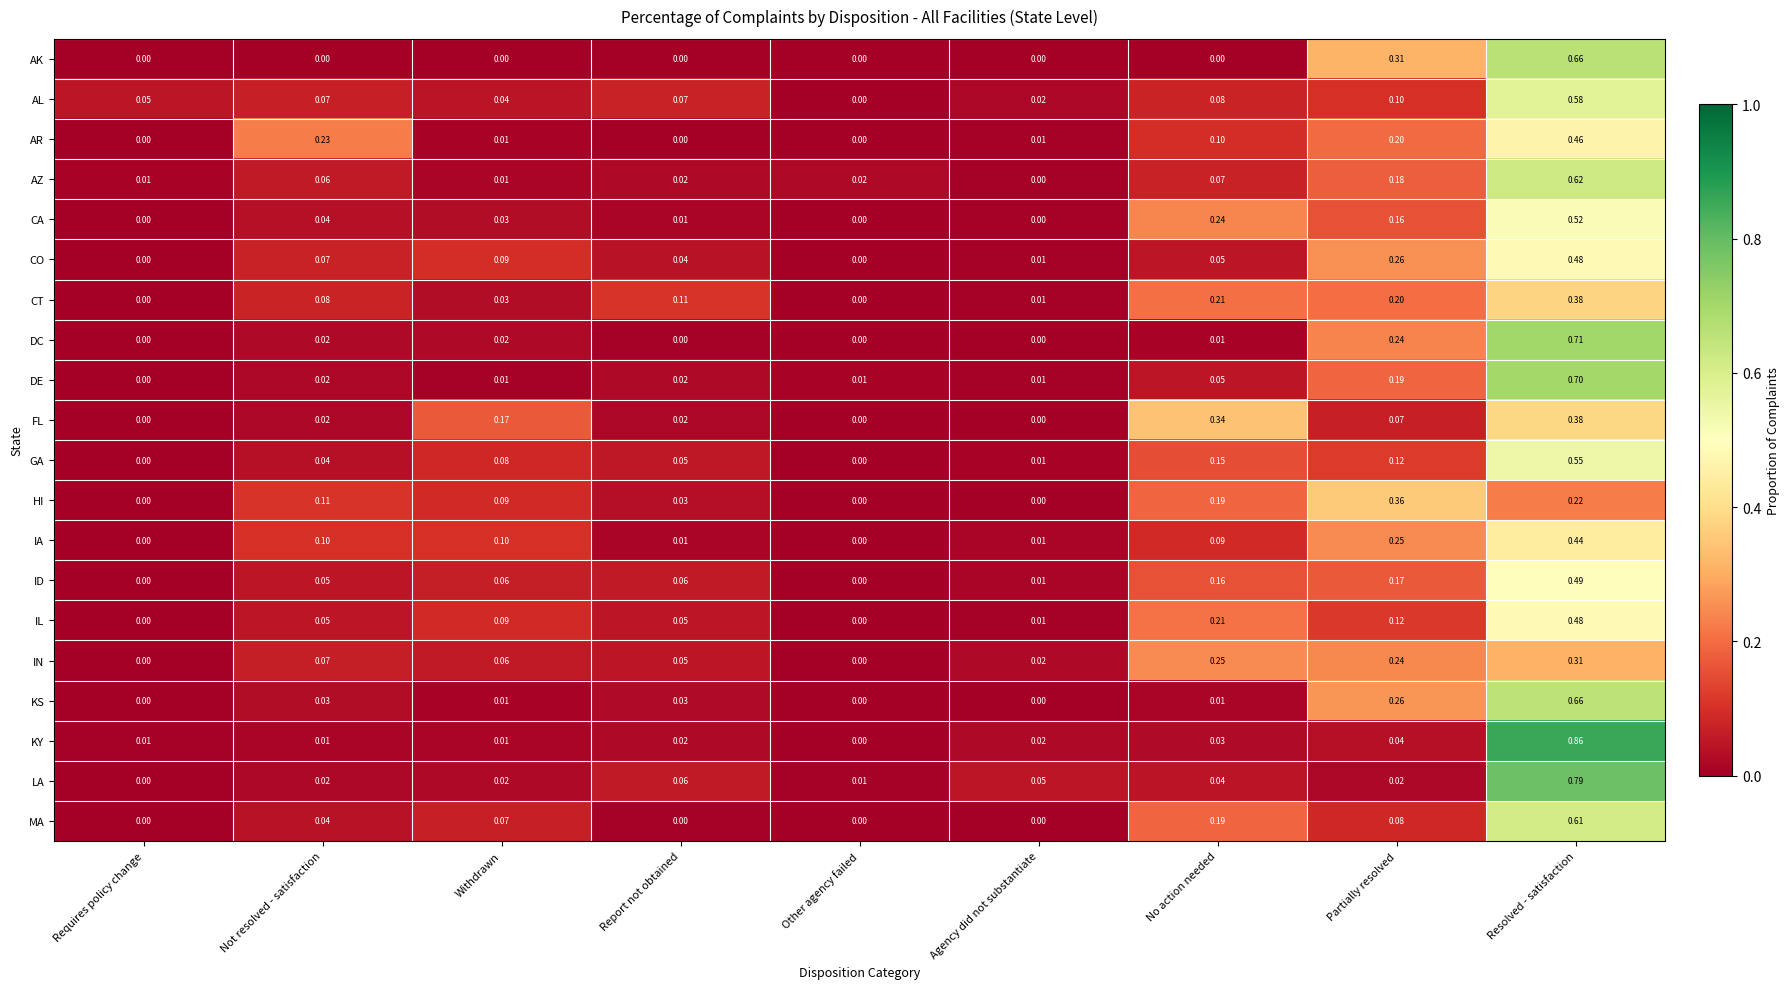

How many categories are shown in the chart?

9